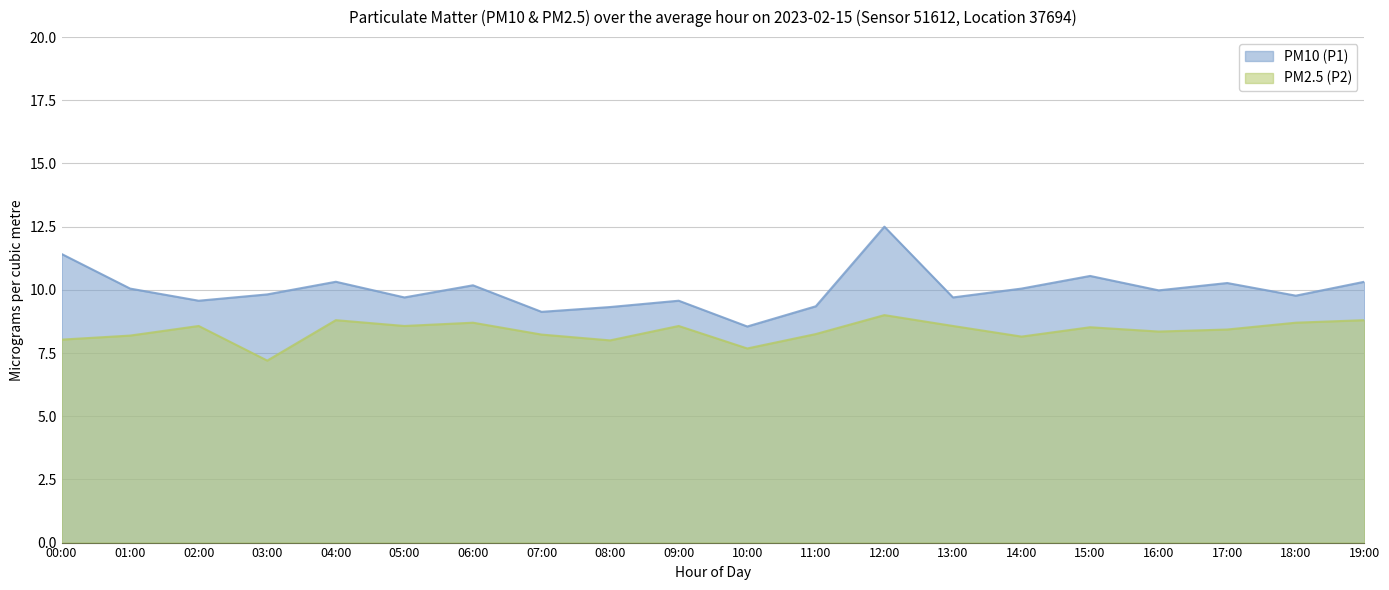

What is the maximum value shown in the chart?

12.5